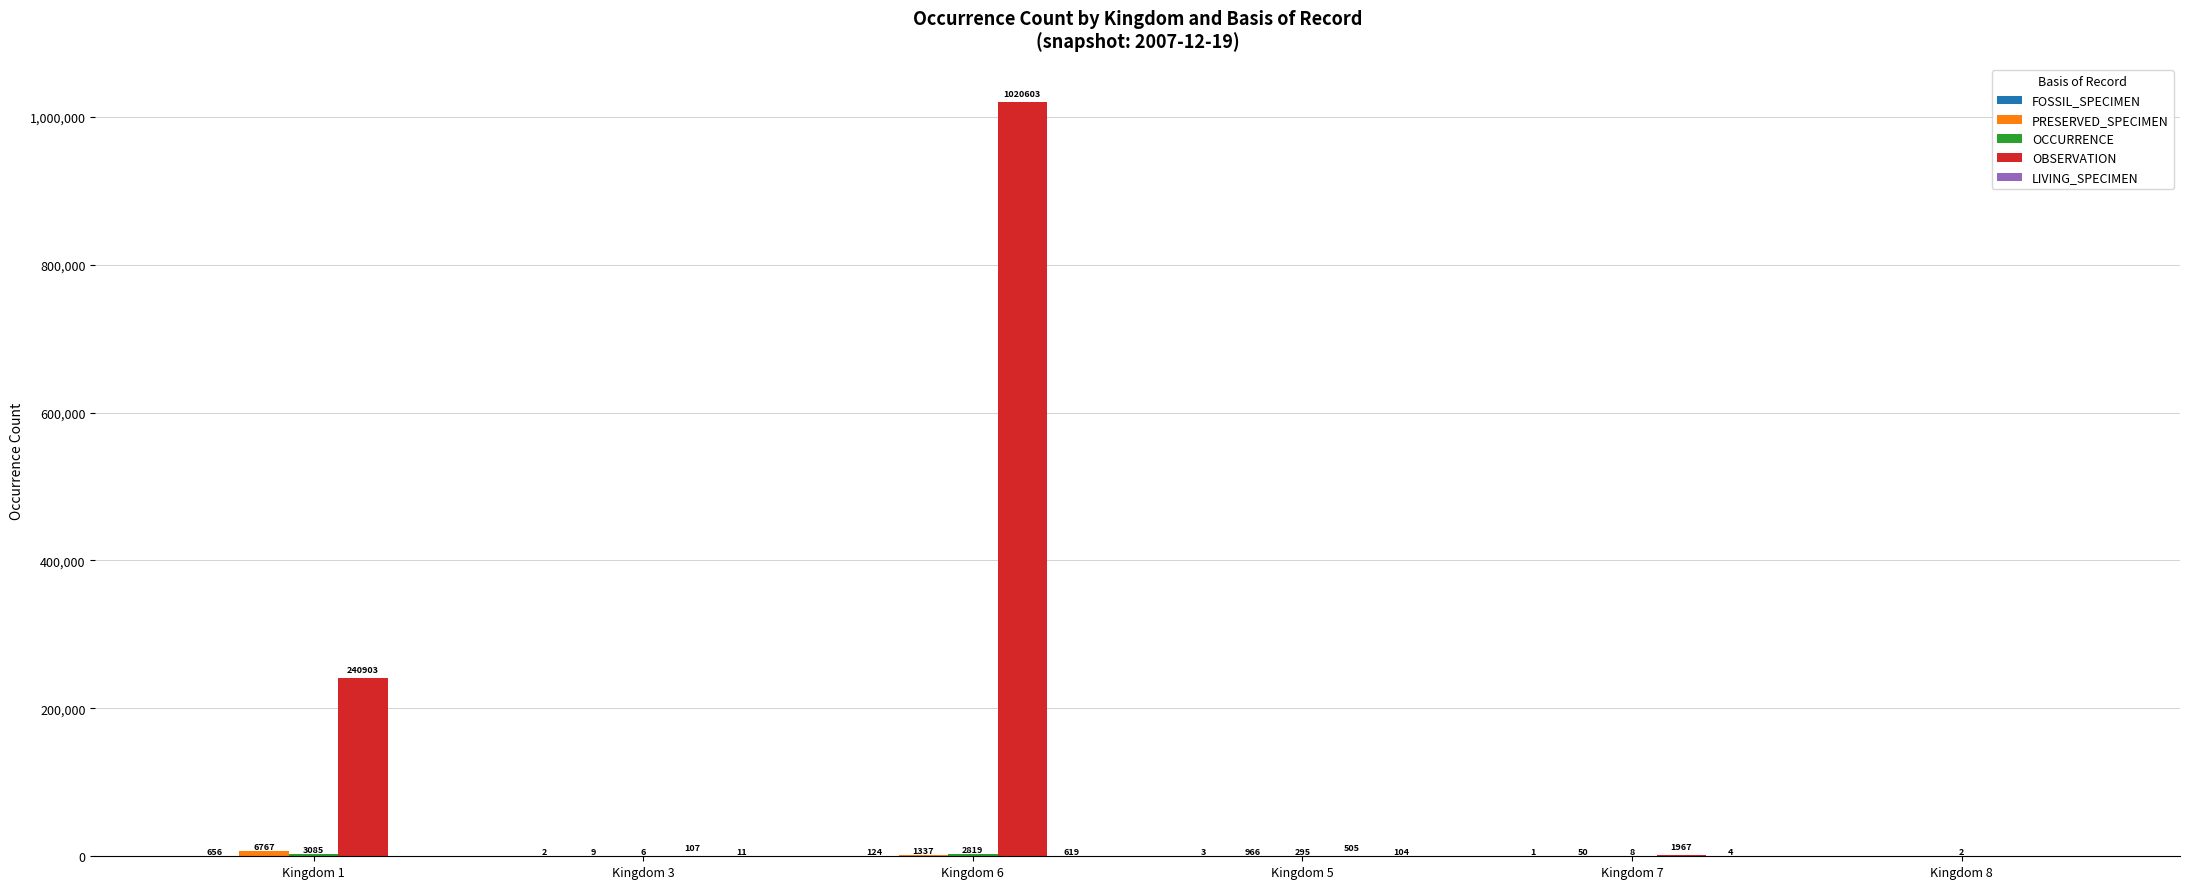

Does the chart contain stacked bars?

No